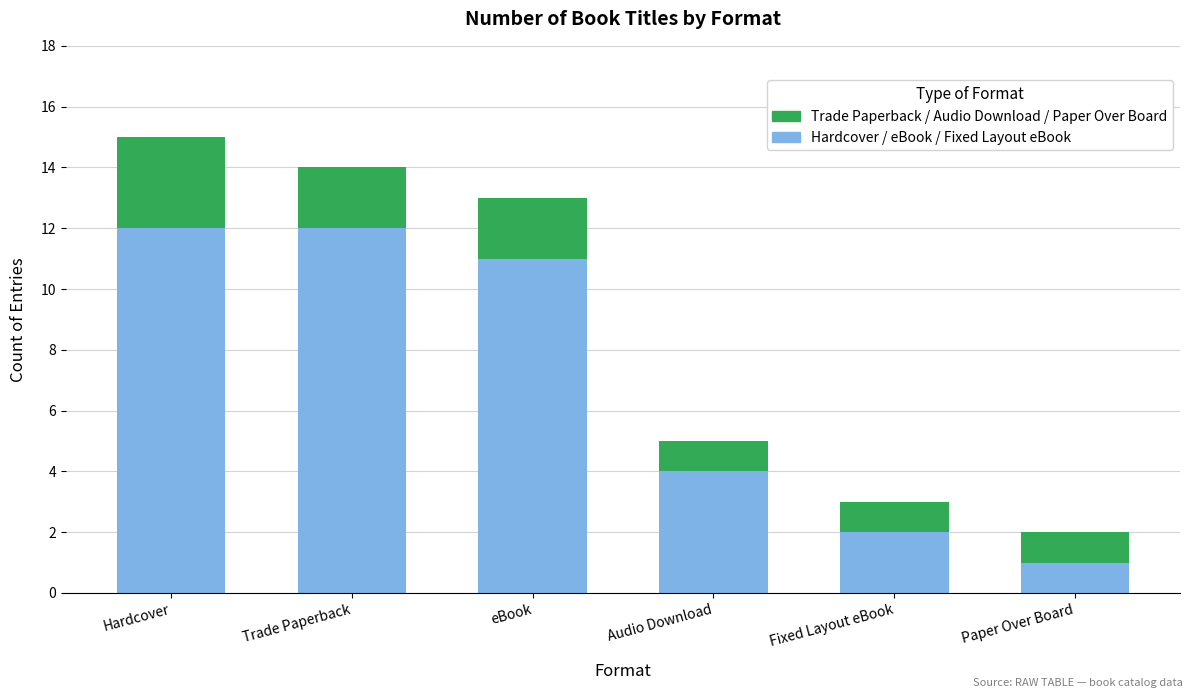

At which category is the sum across all series the highest?

Hardcover